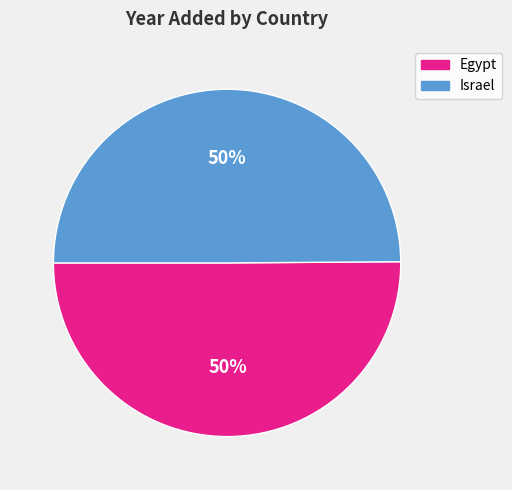

To the nearest percent, what is the combined percentage of Egypt and Israel?

100%